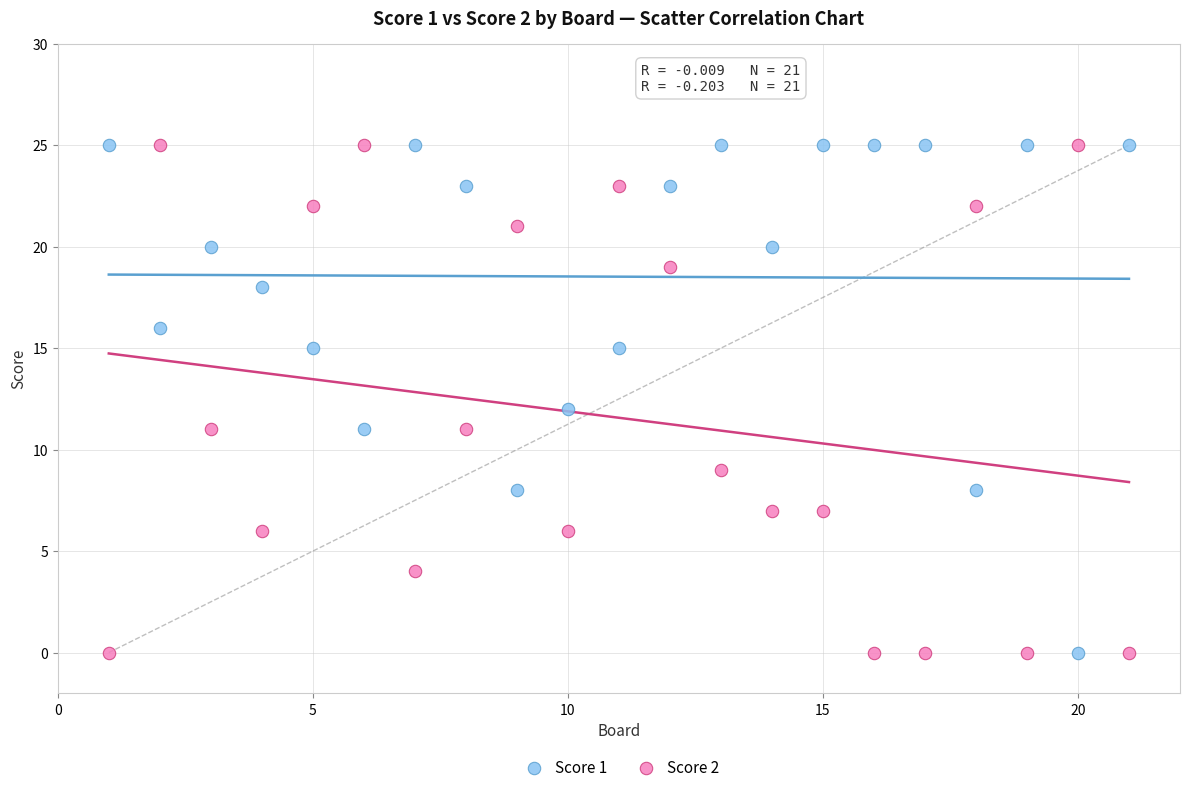

What is the X range (max minus min) for the scatter plot?

20